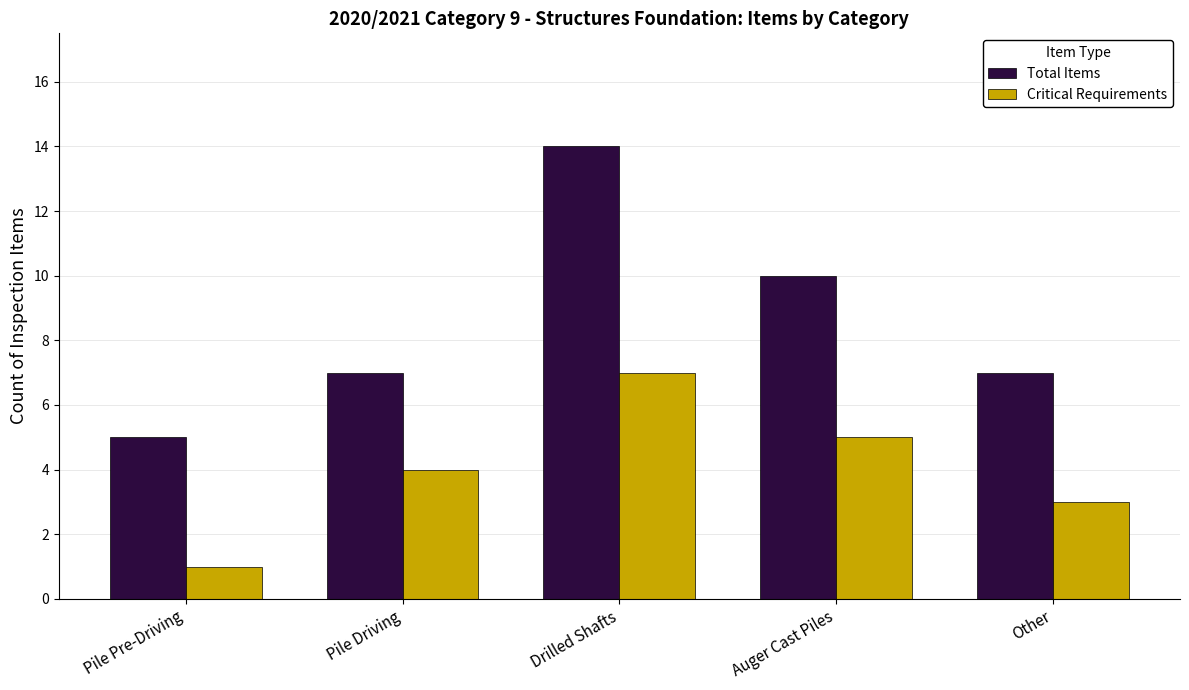

Is the value of Critical Requirements at Other greater than the value of Total Items at Pile Pre-Driving?

No